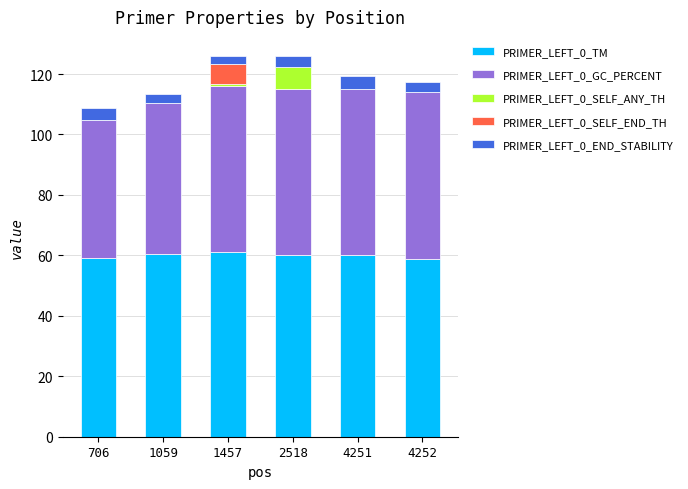

What is the maximum value for PRIMER_LEFT_0_TM?

61.0